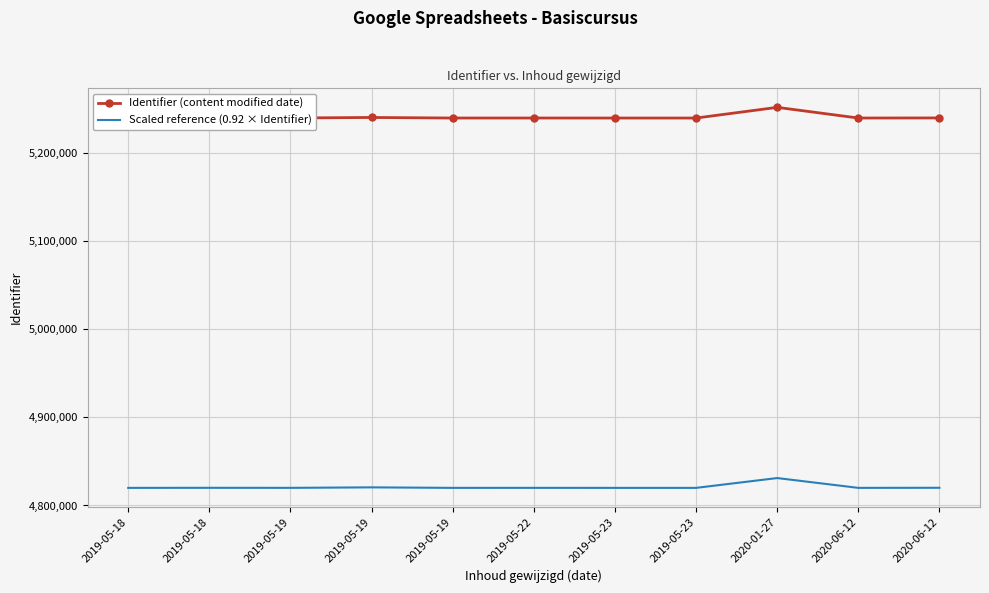

How many interior local peaks does the Identifier (content modified date) series have?

4